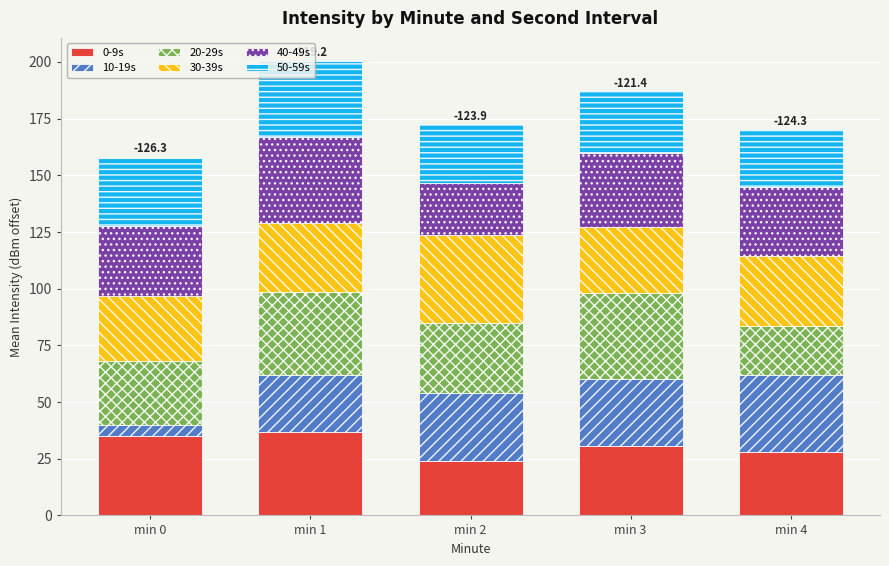

What value does the 0-9s series have at min 0?

35.1